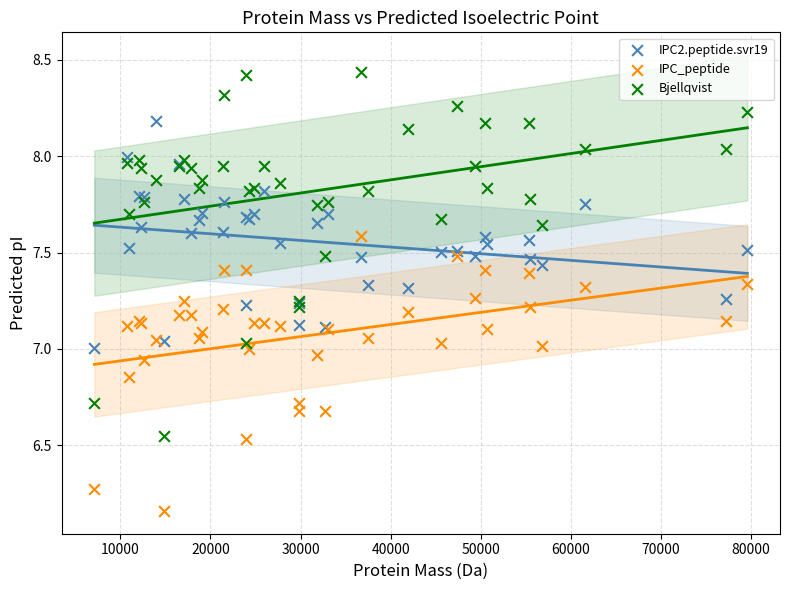

Which series reaches the maximum Y coordinate?

Bjellqvist